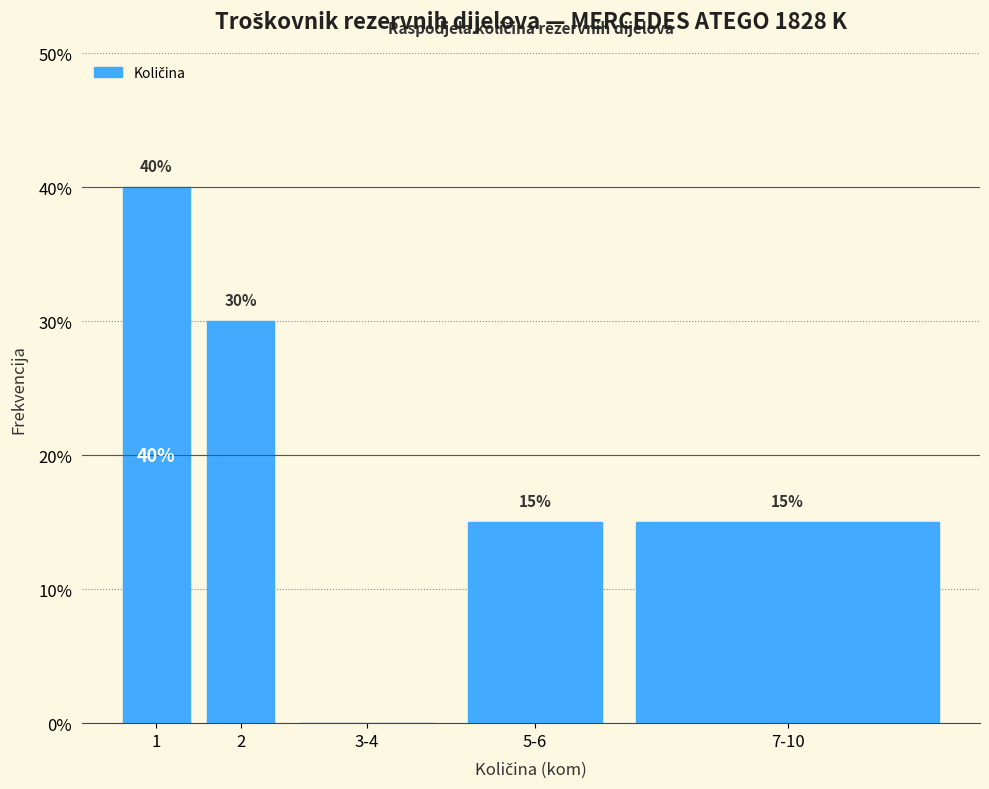

Reading left to right, transcribe all the data shown in this chart.

1=40	2=30	3-4=0	5-6=15	7-10=15